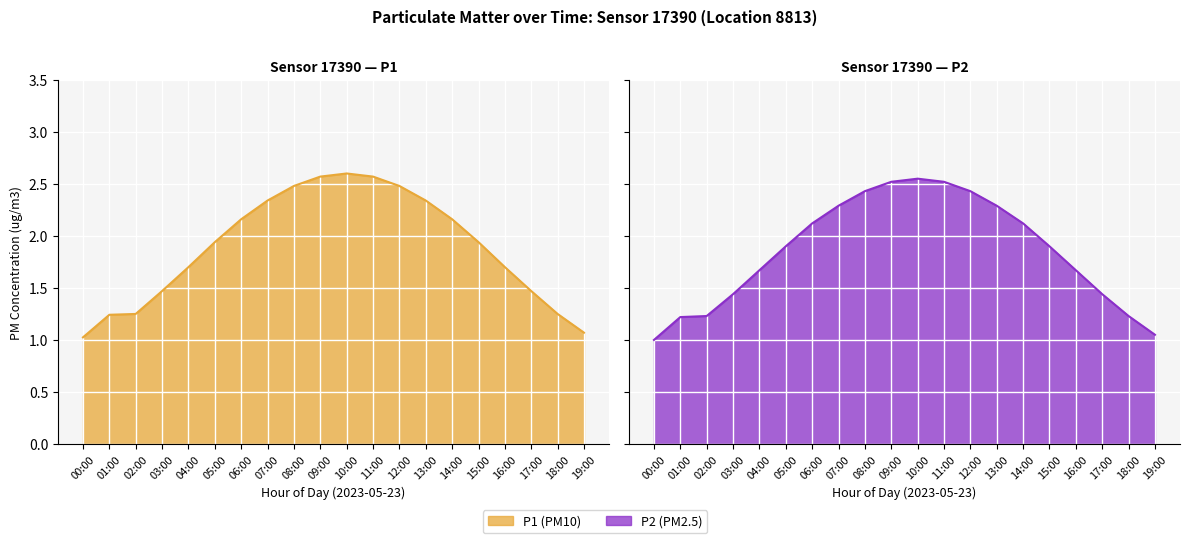

In P2 line, how many points are higher than both neighbors (excluding endpoints)?

1